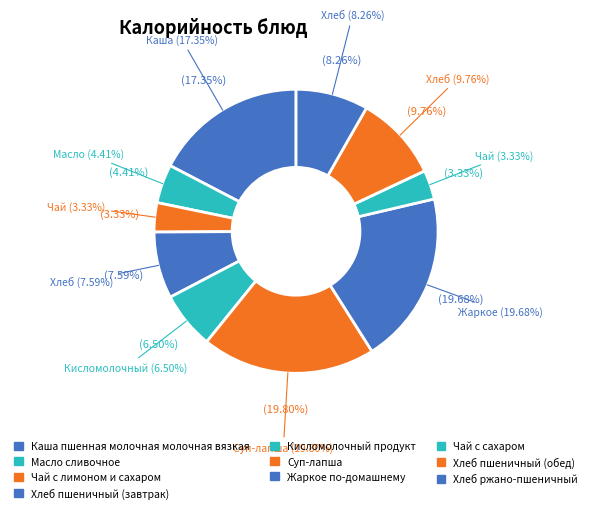

To the nearest percent, what portion does Кисломолочный продукт represent?

7%